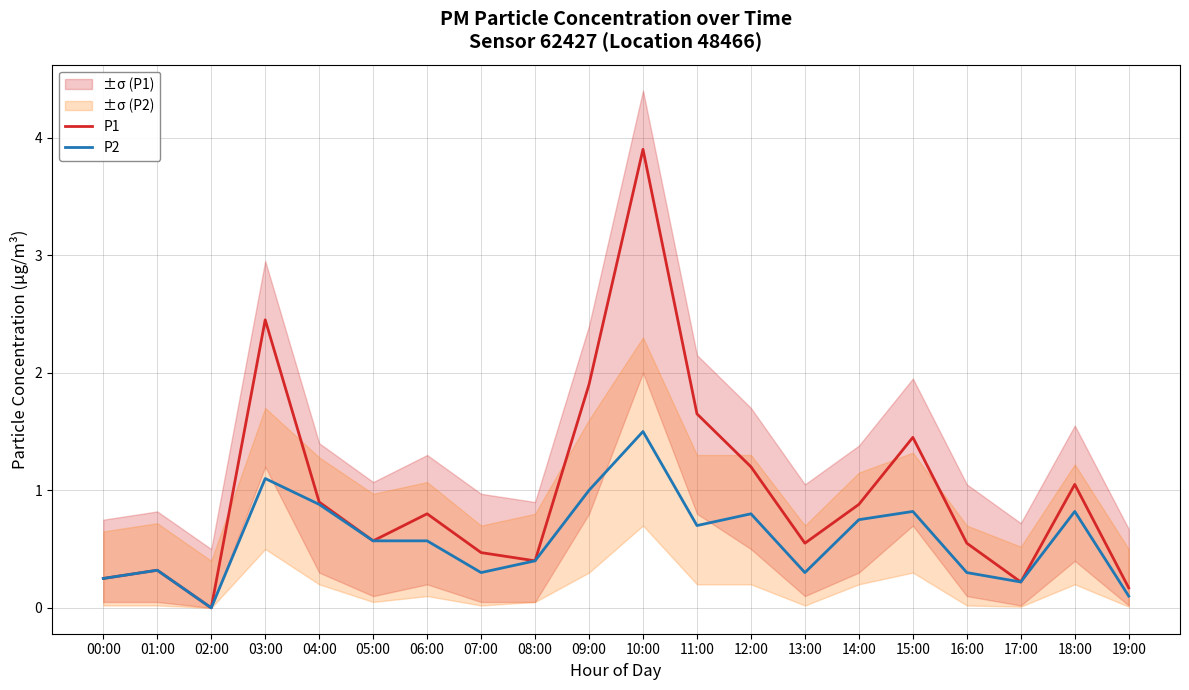

At which label does P2 reach its peak?

10:00